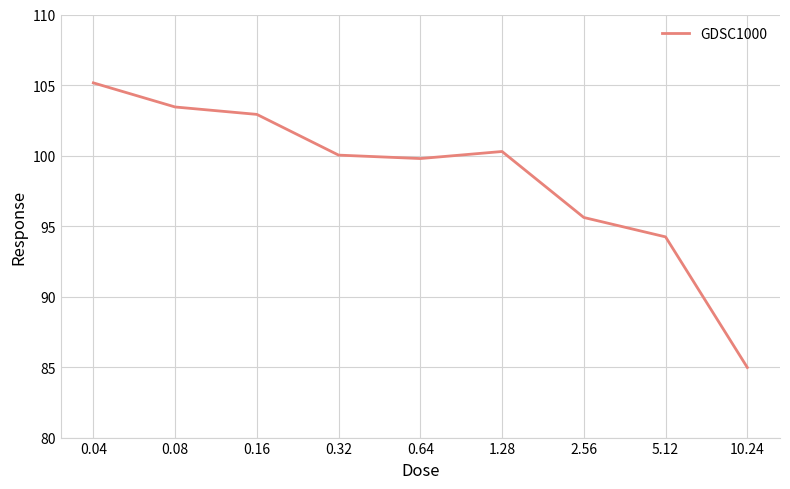

What is the greatest value displayed?

105.2